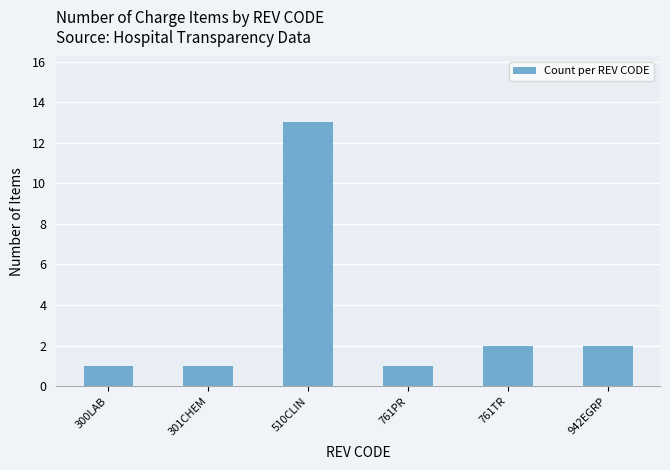

How many data points are less than 2?

3